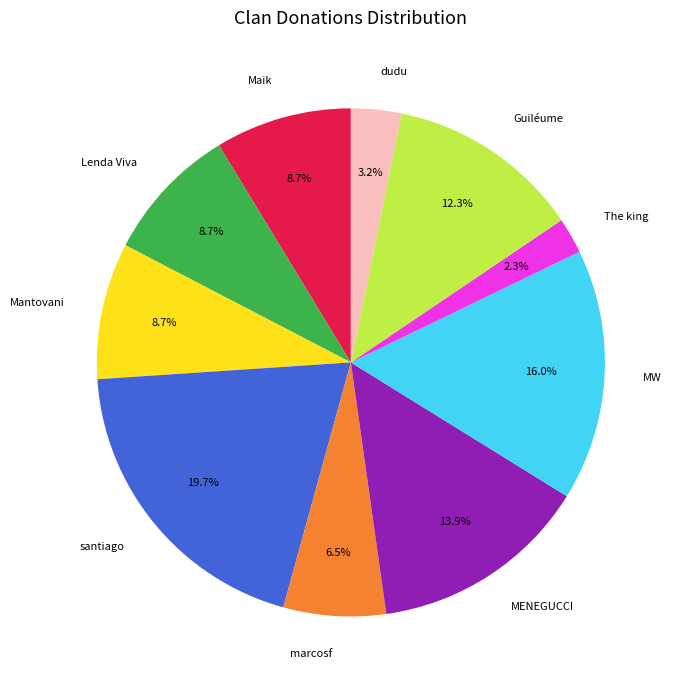

The Guiléume slice represents 12% of the pie. True or false?

True